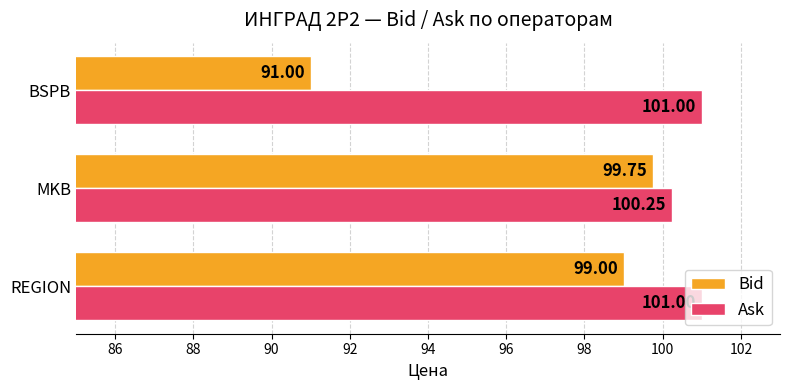

What is the difference between the highest and lowest values at MKB?

0.5